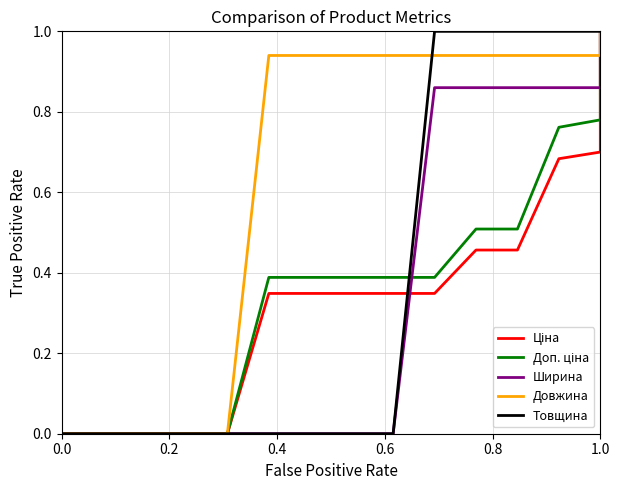

Count the number of categories in the chart.

16